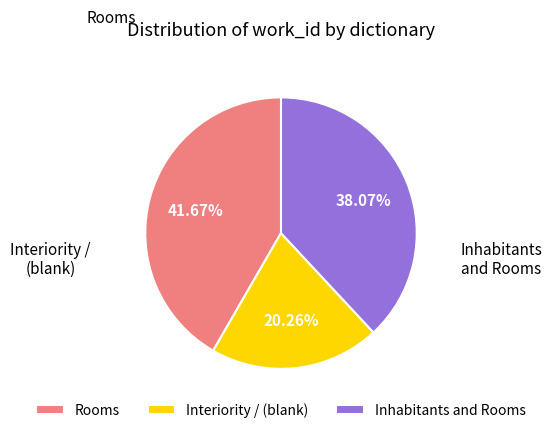

How much of the chart is everything except Inhabitants and Rooms?

61.9%